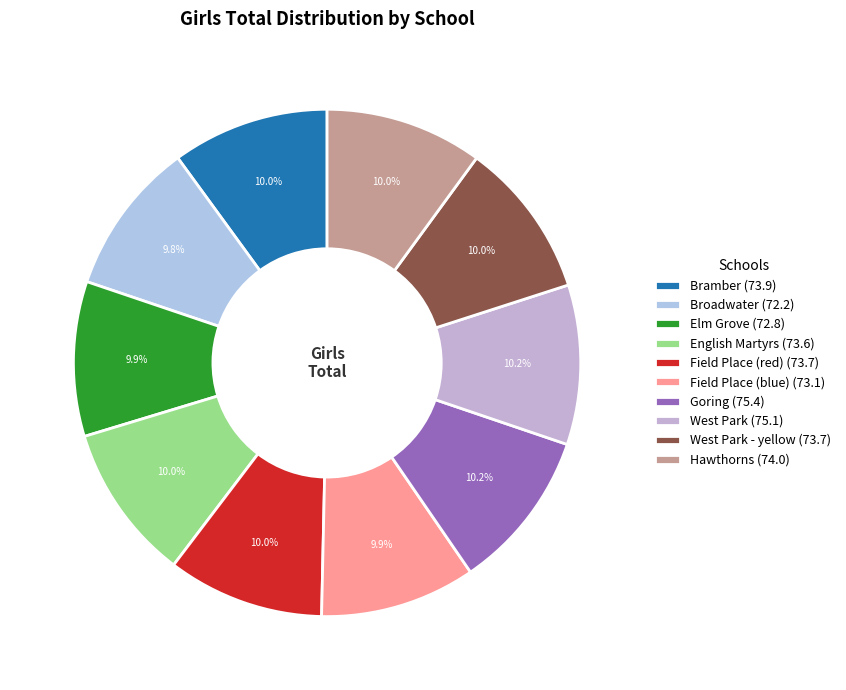

How many segments does this pie chart have?

10